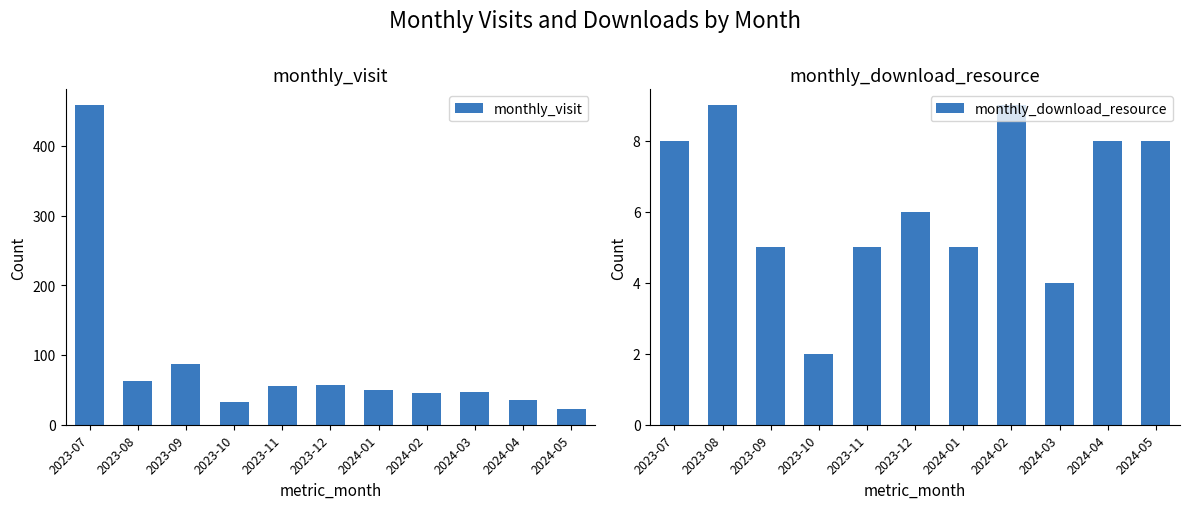

Reading right to left, extract all data points from this chart.

monthly_visit: 2024-05=23	2024-04=35	2024-03=47	2024-02=45	2024-01=50	2023-12=57	2023-11=56	2023-10=32	2023-09=87	2023-08=63	2023-07=458
monthly_download_resource: 2024-05=8	2024-04=8	2024-03=4	2024-02=9	2024-01=5	2023-12=6	2023-11=5	2023-10=2	2023-09=5	2023-08=9	2023-07=8